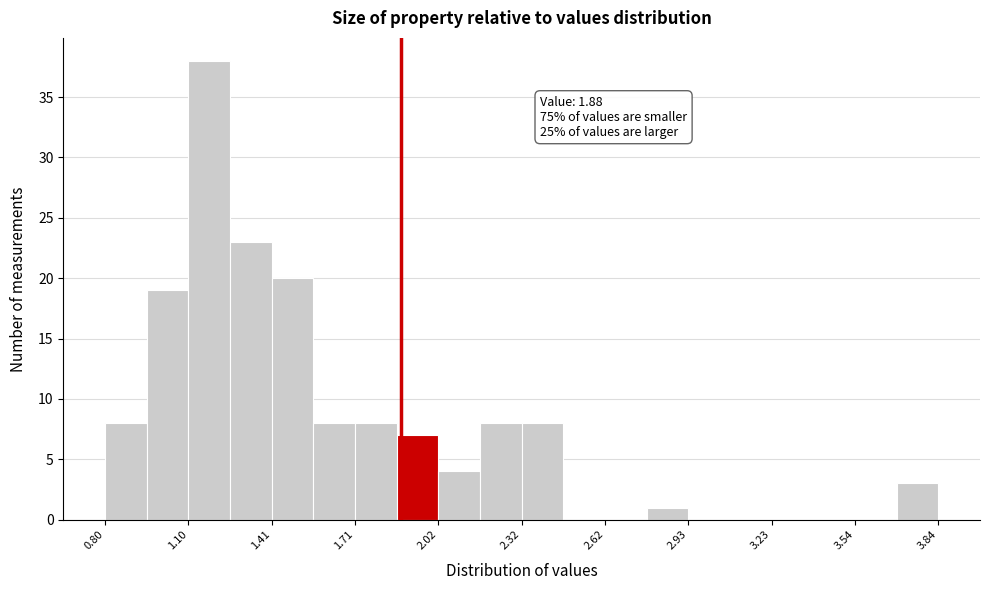

Read against the x-axis, roughly where is the centre of the tallest bar?

1.20